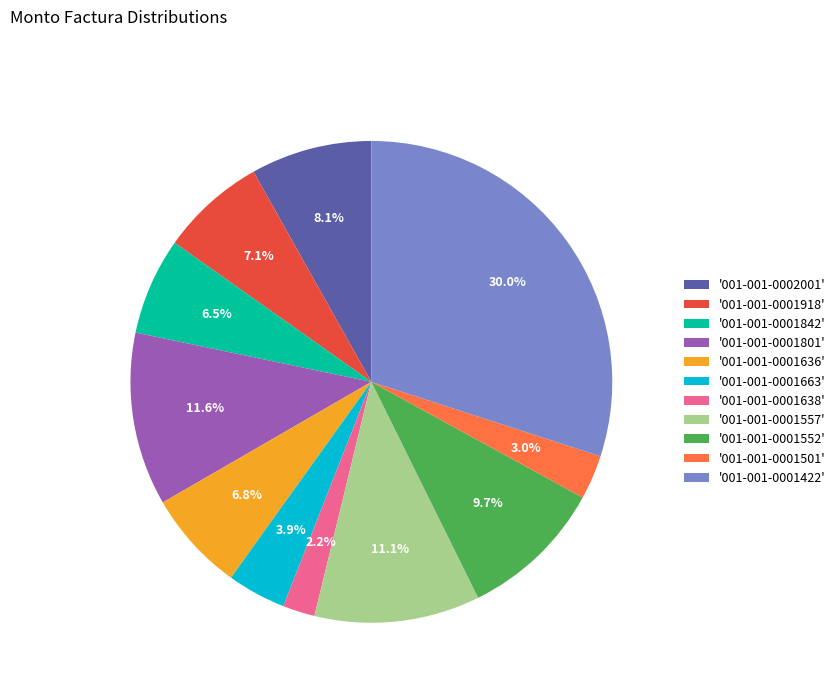

Is there a majority slice in this chart?

No